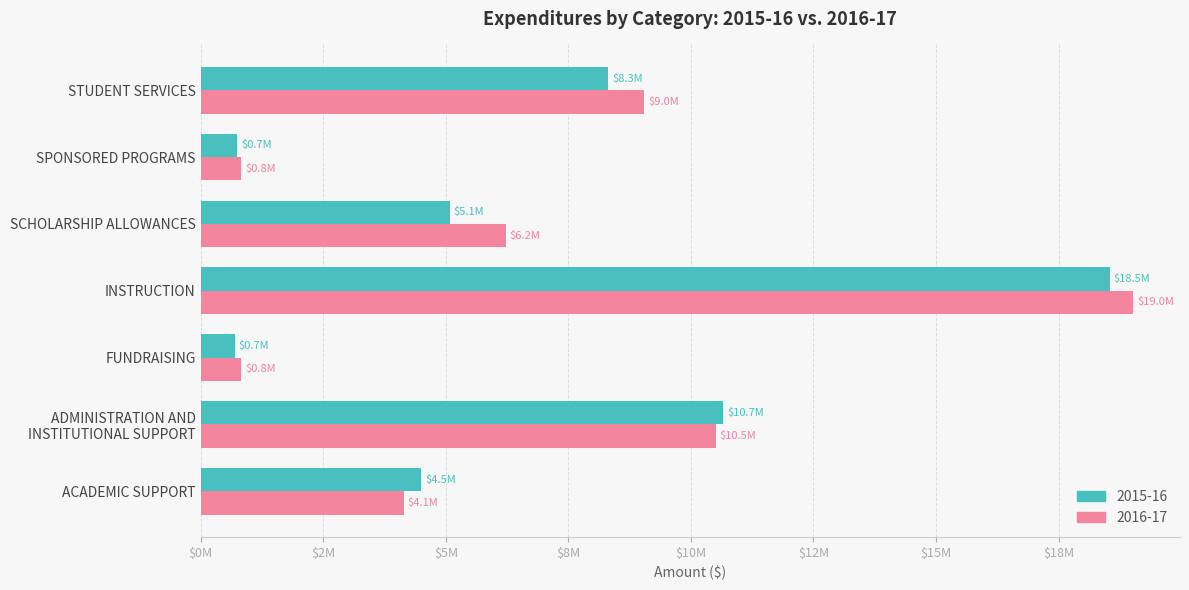

The value of 2016-17 at SPONSORED PROGRAMS is 1096120. True or false?

False